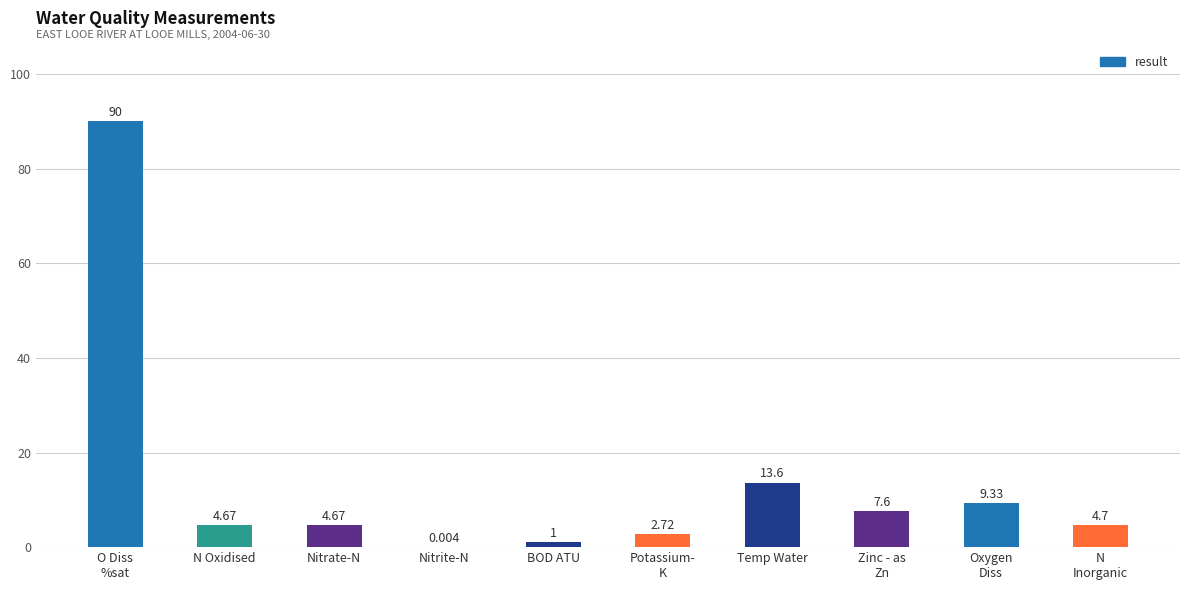

Where is the data nearest to the value 45?

Temp Water